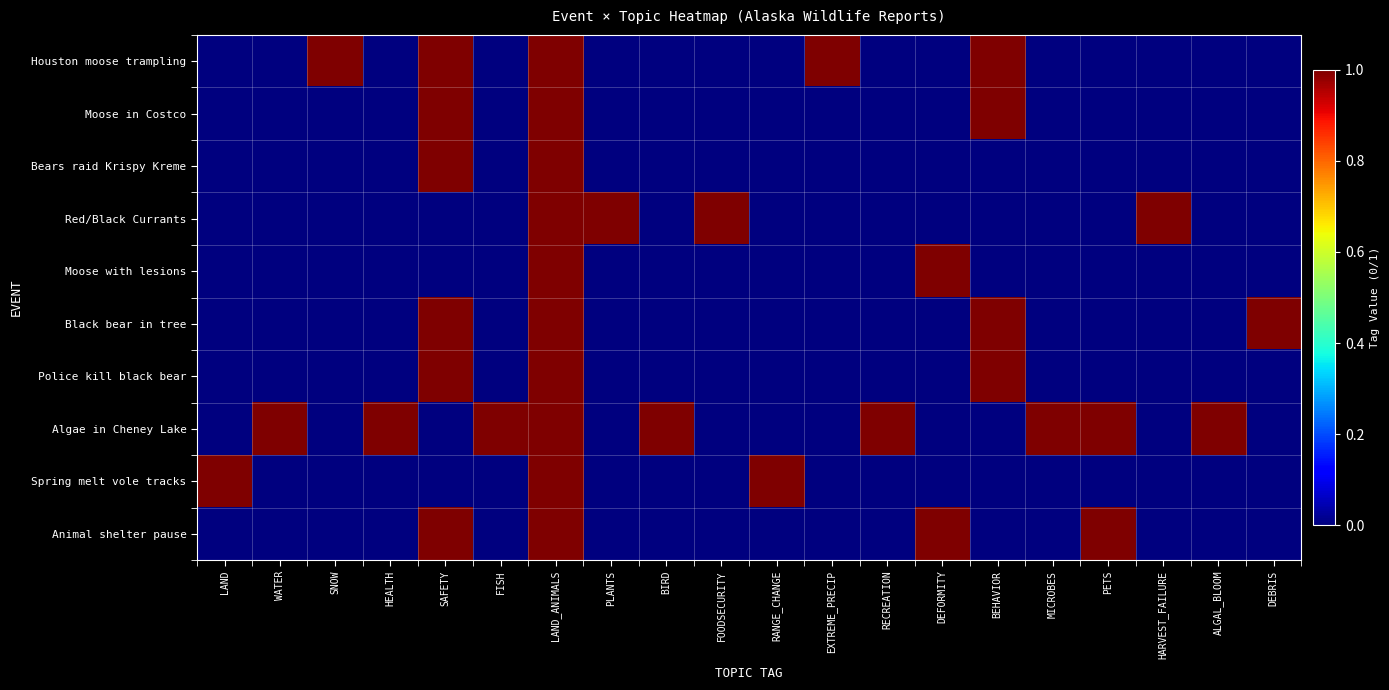

Which series has the widest spread of values?

Houston moose trampling